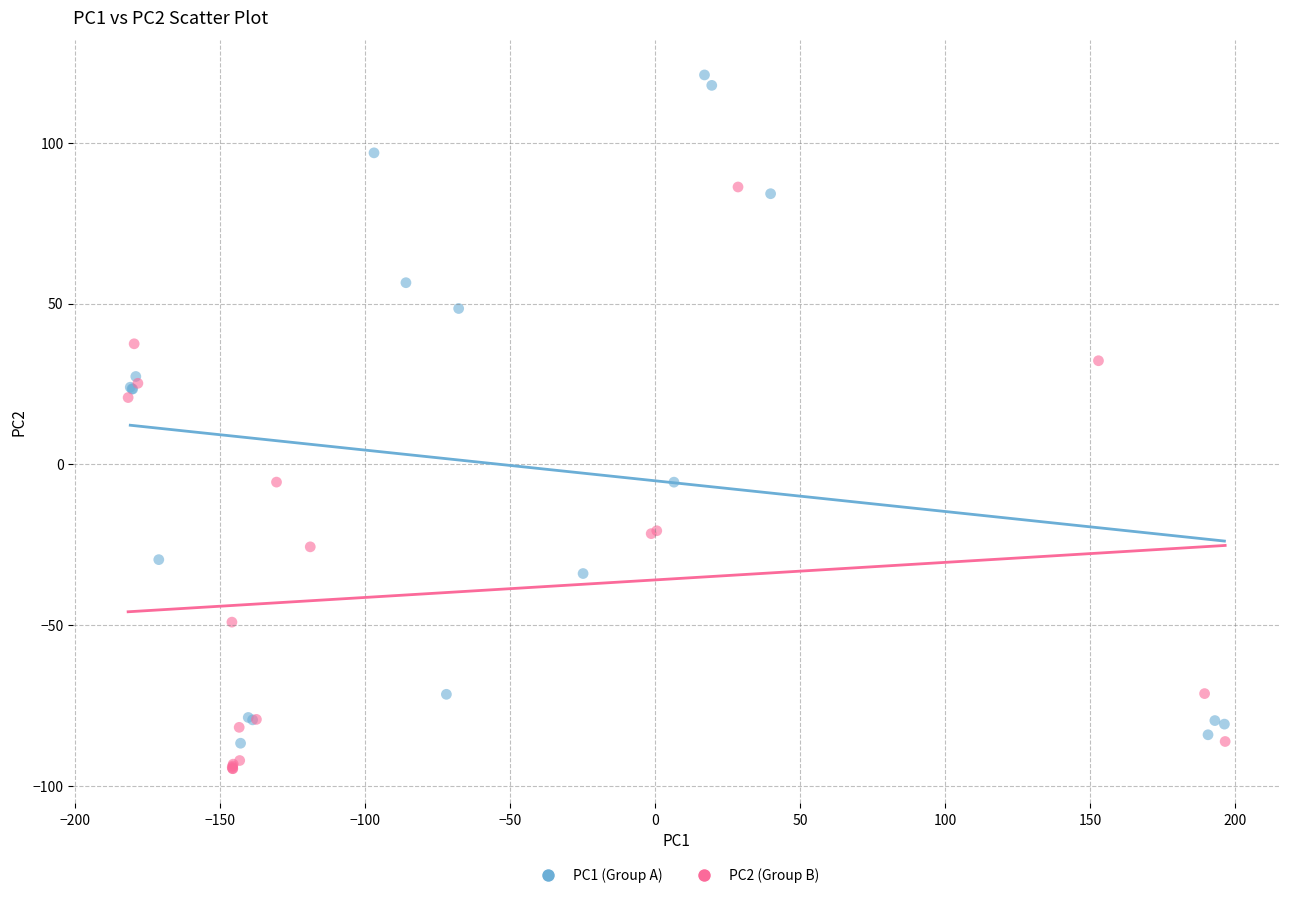

Which series has the widest spread of Y values?

PC1 (Group A)